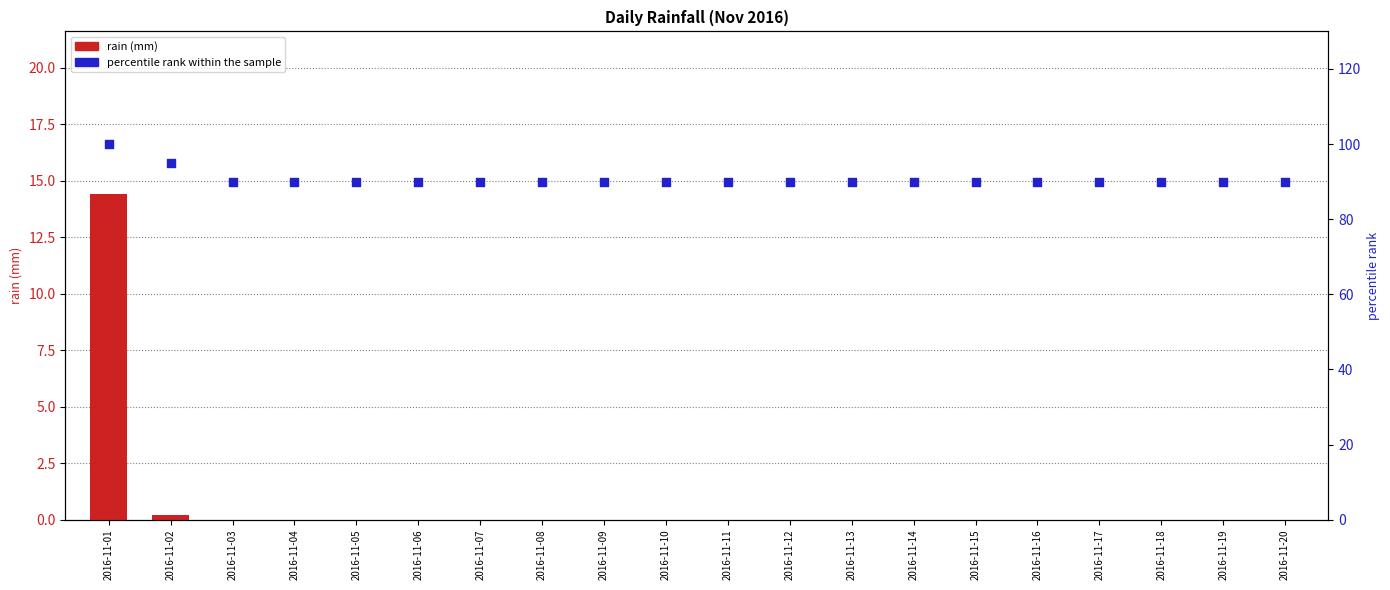

At which category is the sum across all series the highest?

2016-11-01